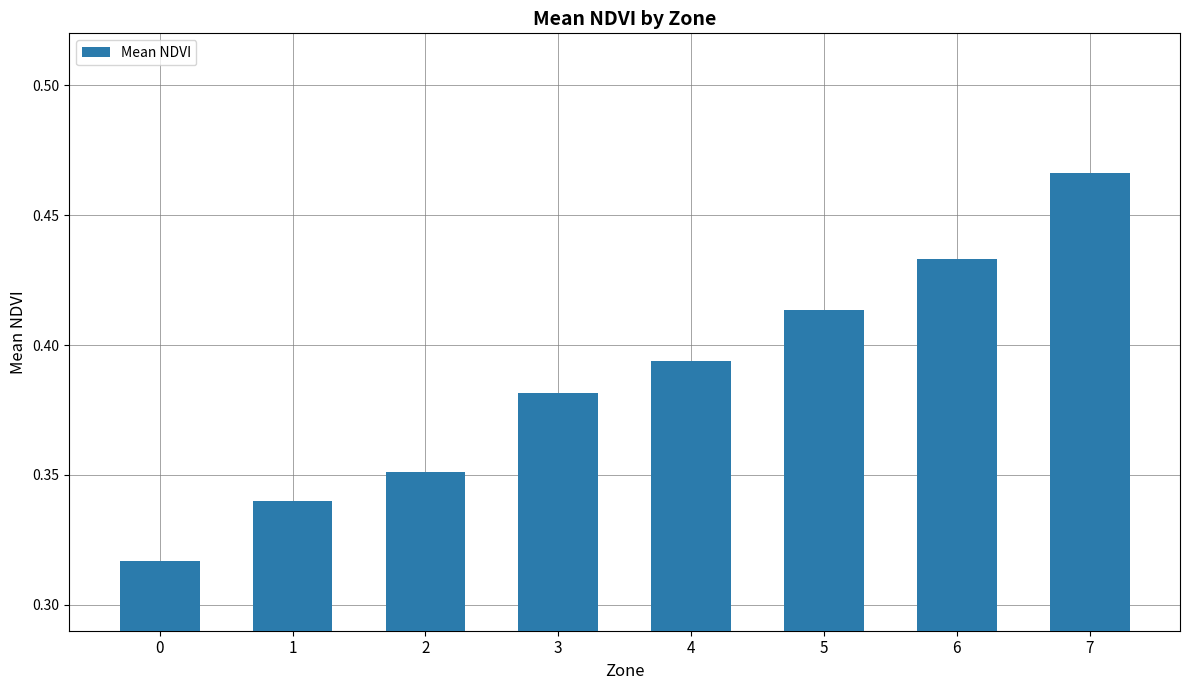

What is the sum of all values?

3.1